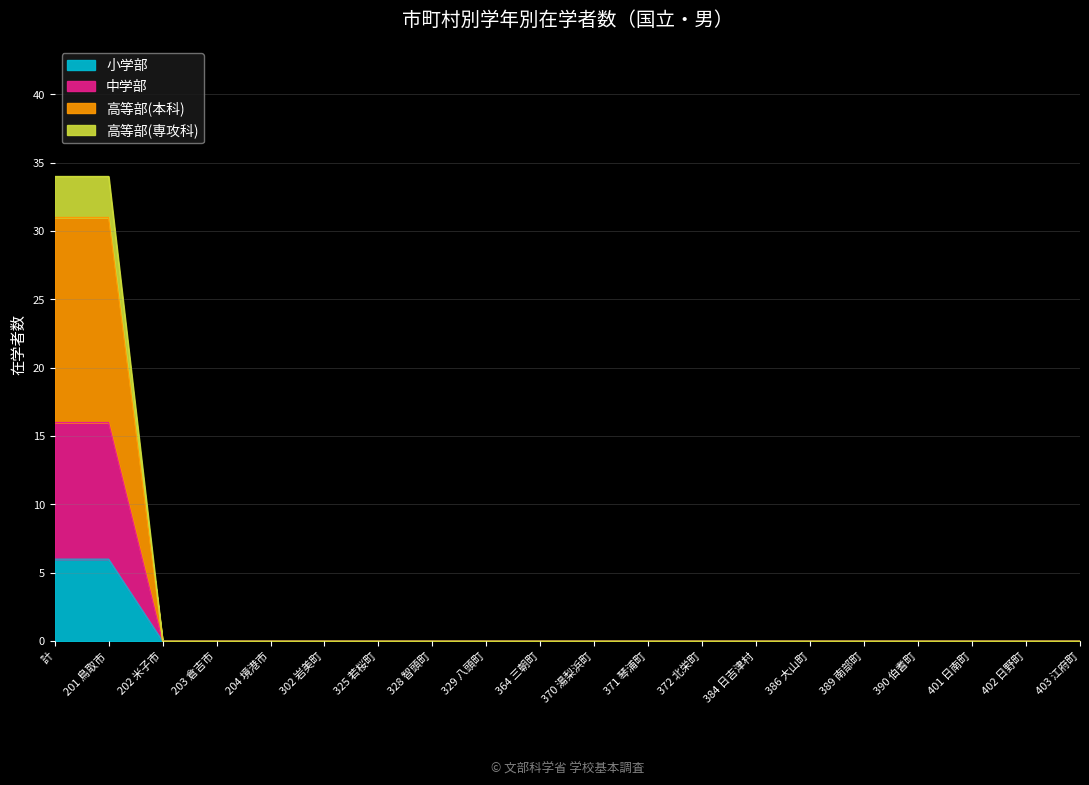

What is the highest value of the 小学部 series?

6